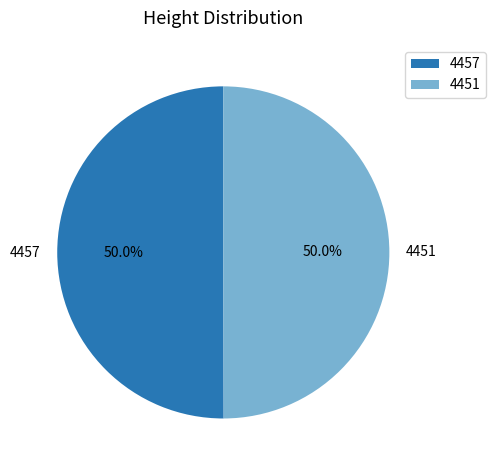

How many slices are in this pie chart?

2